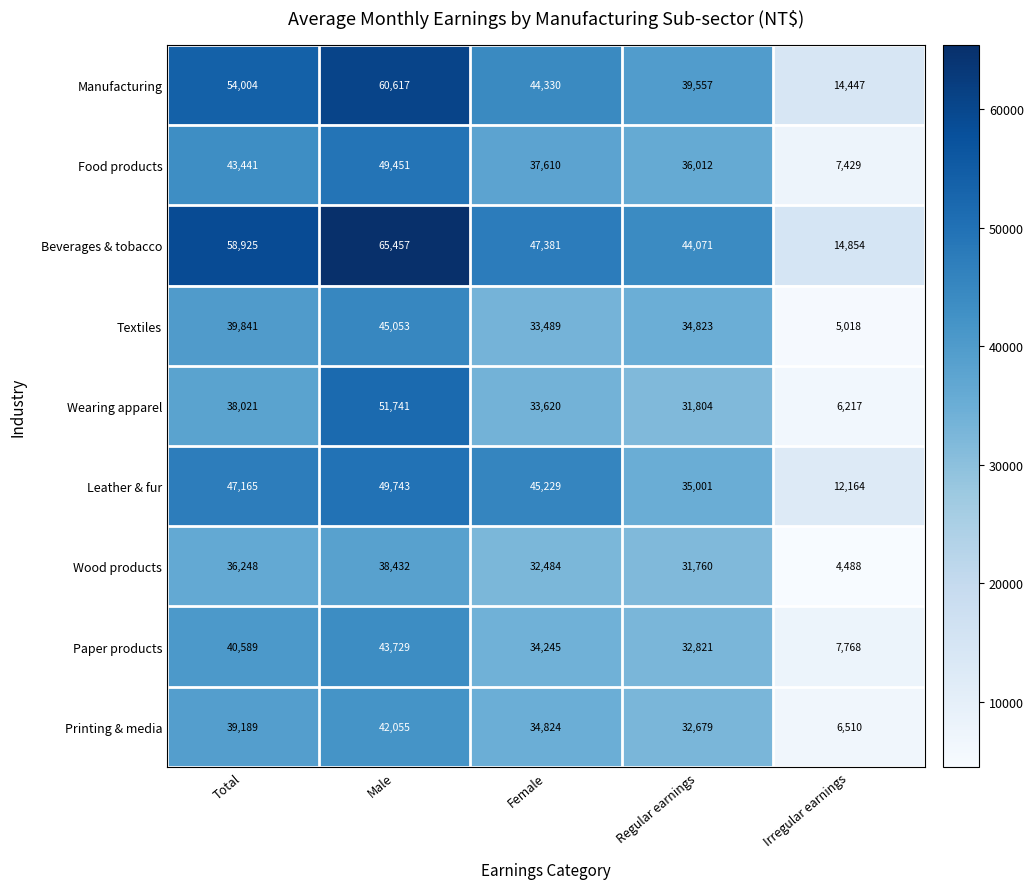

Which series has the widest spread of values?

Beverages & tobacco